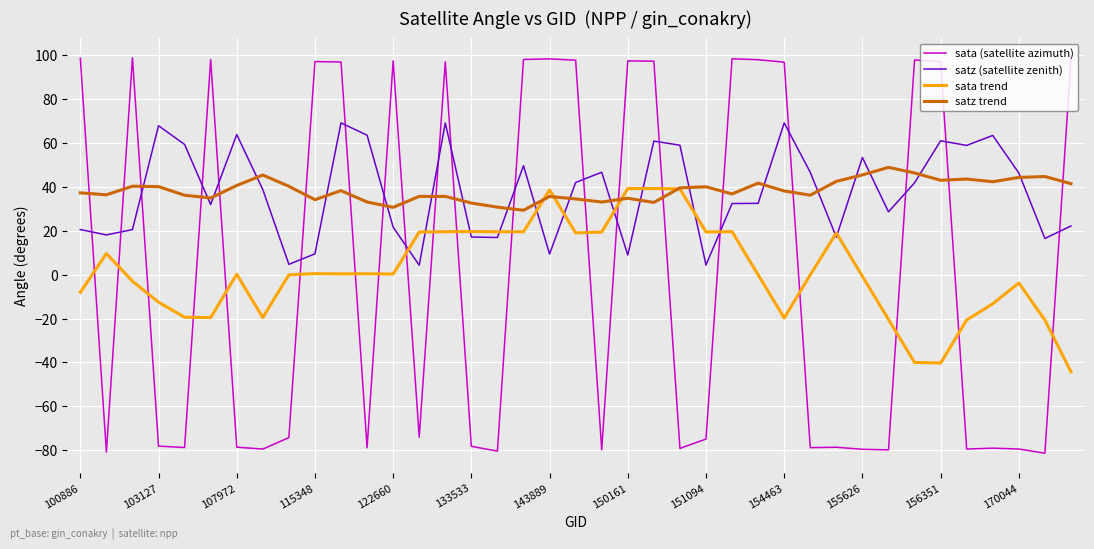

What is the minimum value for sata (satellite azimuth)?

-81.3